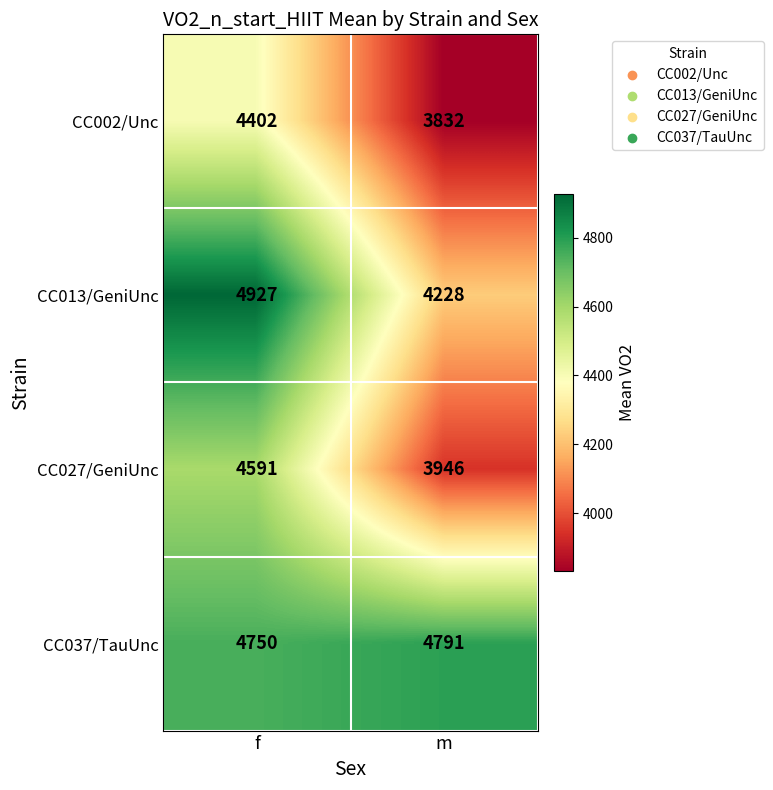

Which series has the largest total across all categories?

CC037/TauUnc